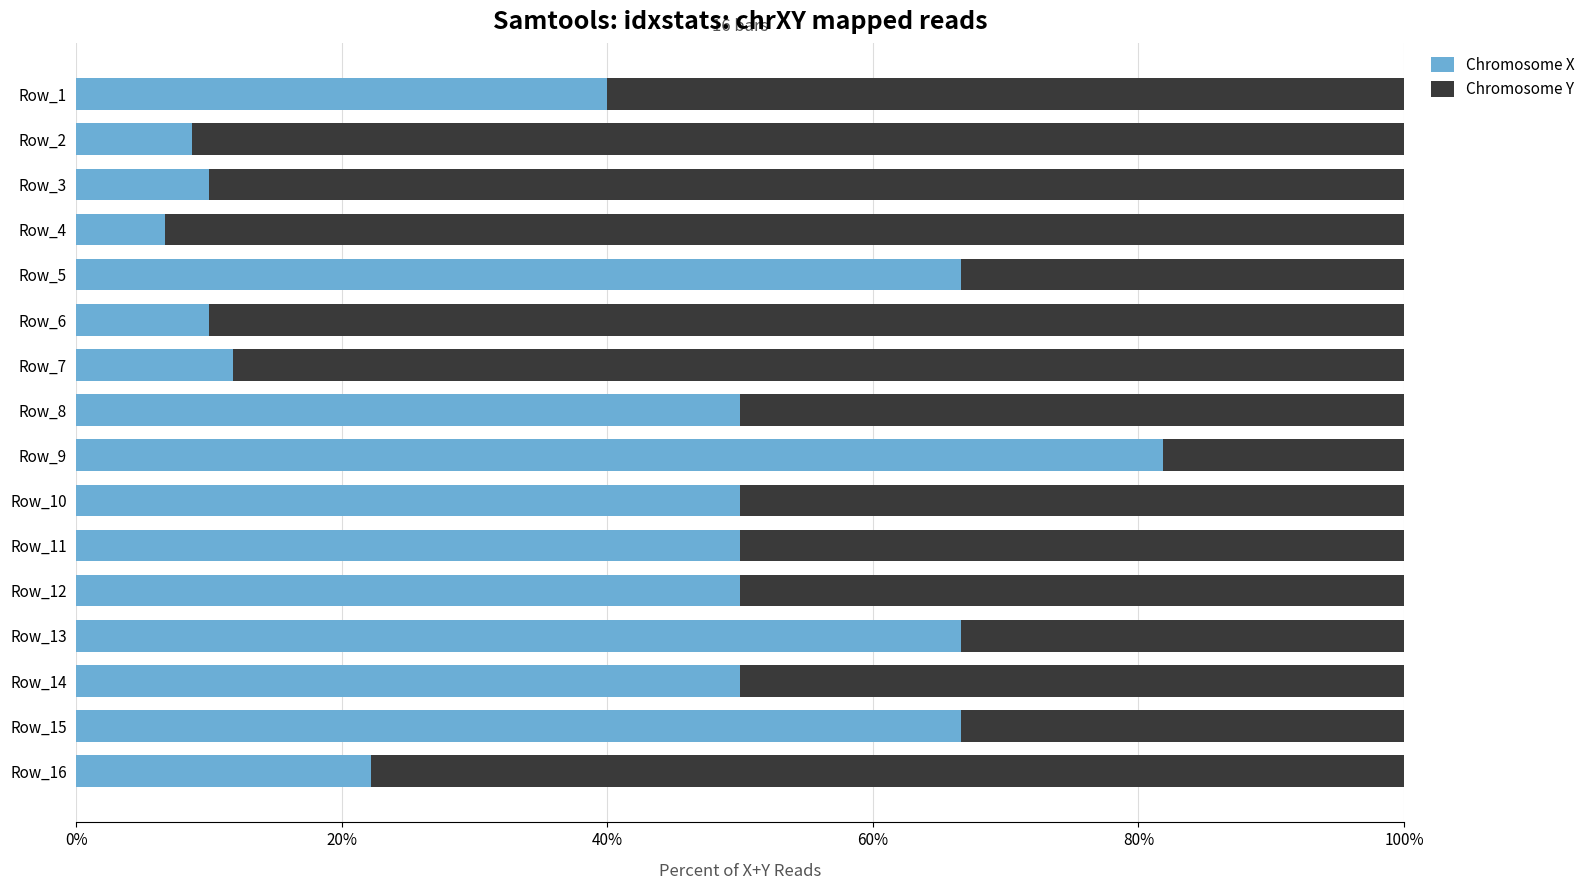

What are all the series names shown in the legend?

Chromosome X, Chromosome Y